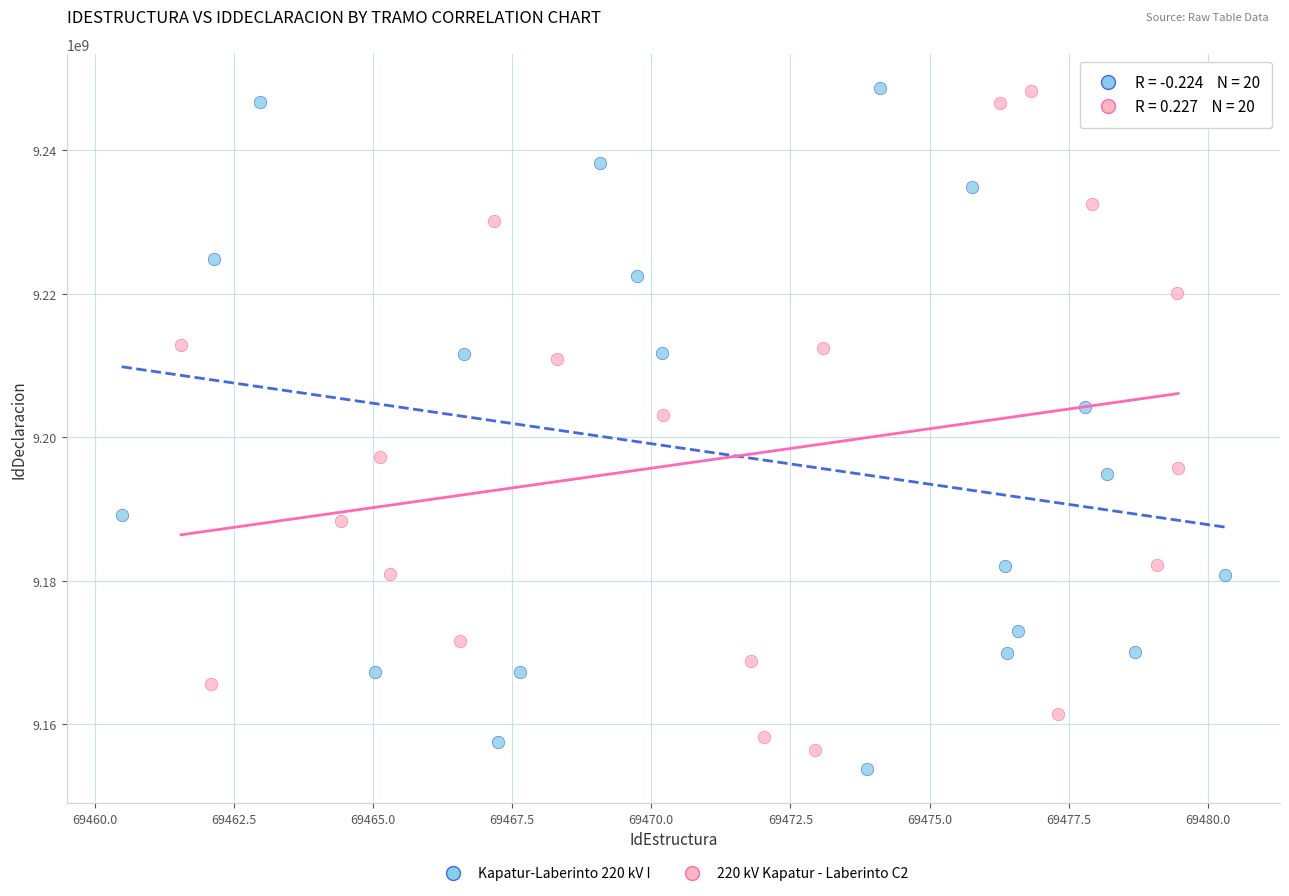

What are all the series names shown in the legend?

Kapatur-Laberinto 220 kV I, 220 kV Kapatur - Laberinto C2